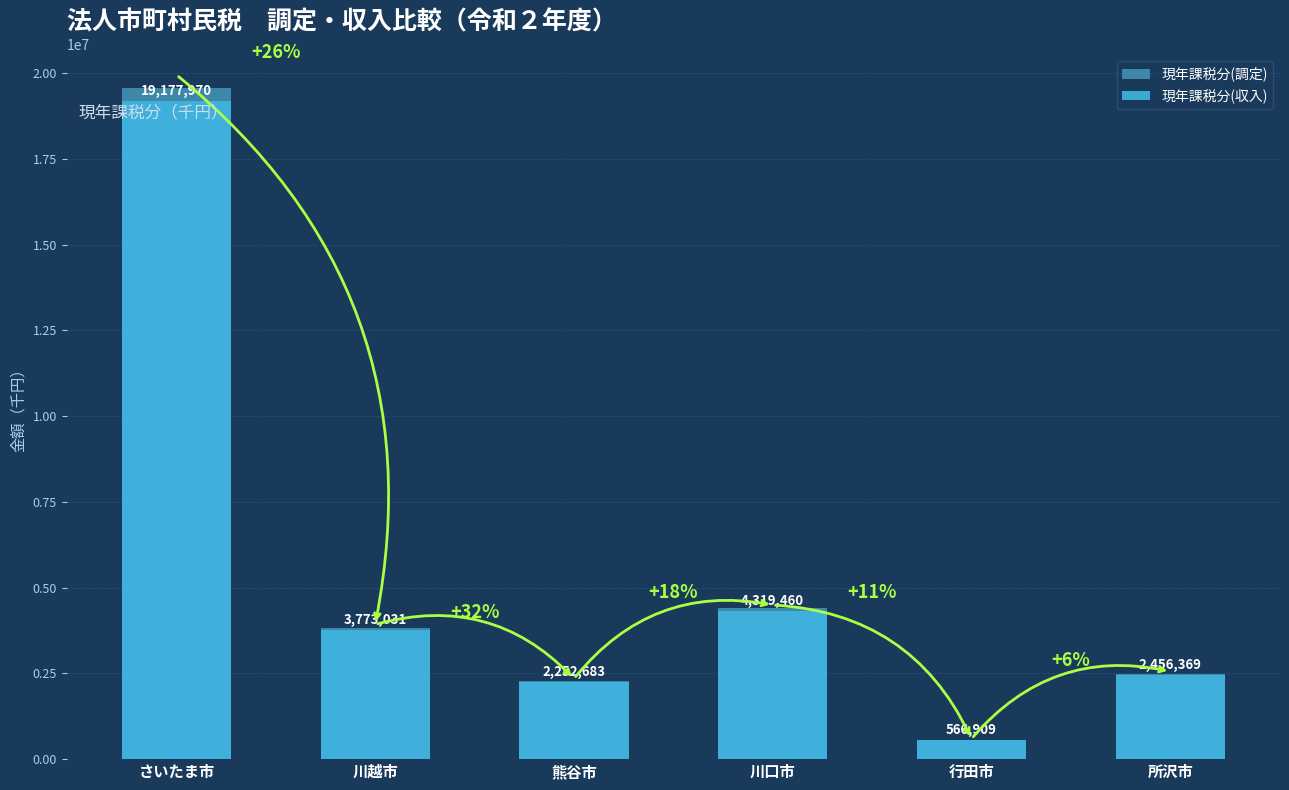

Where does the 現年課税分(調定) series first go above 3820439?

さいたま市